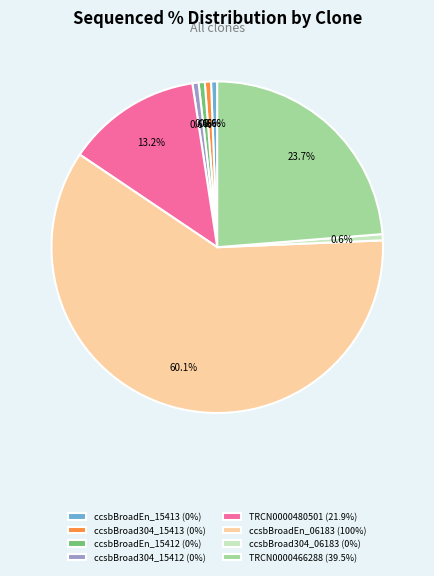

How many slices are in this pie chart?

8